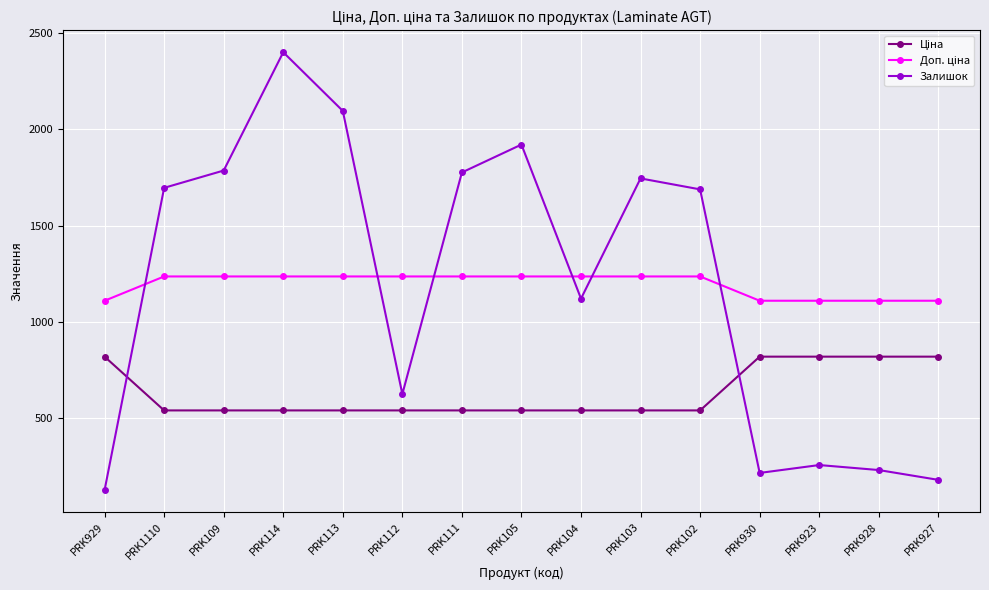

What is the total value across all series at PRK112?

2398.4